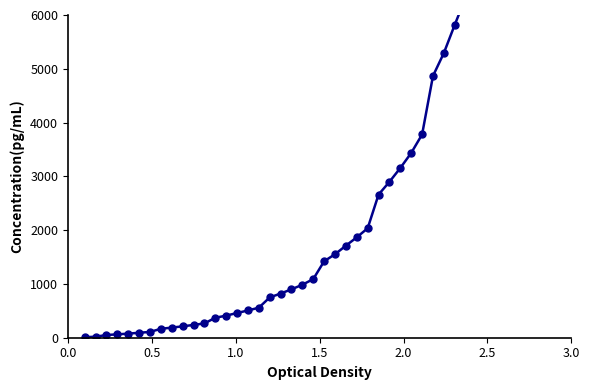

Does the chart display data point markers on the line(s)?

Yes